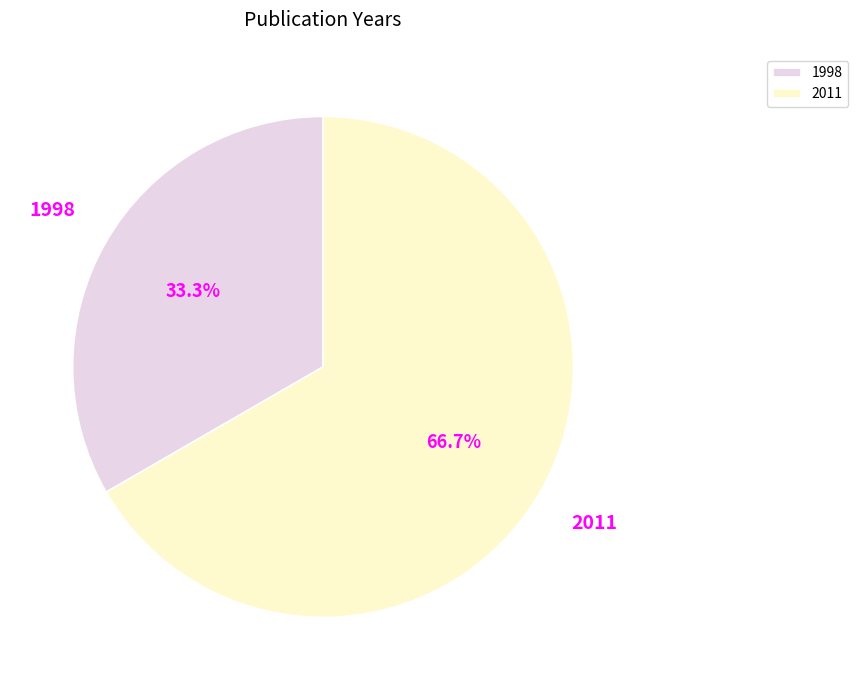

What is the largest slice in the pie chart?

2011